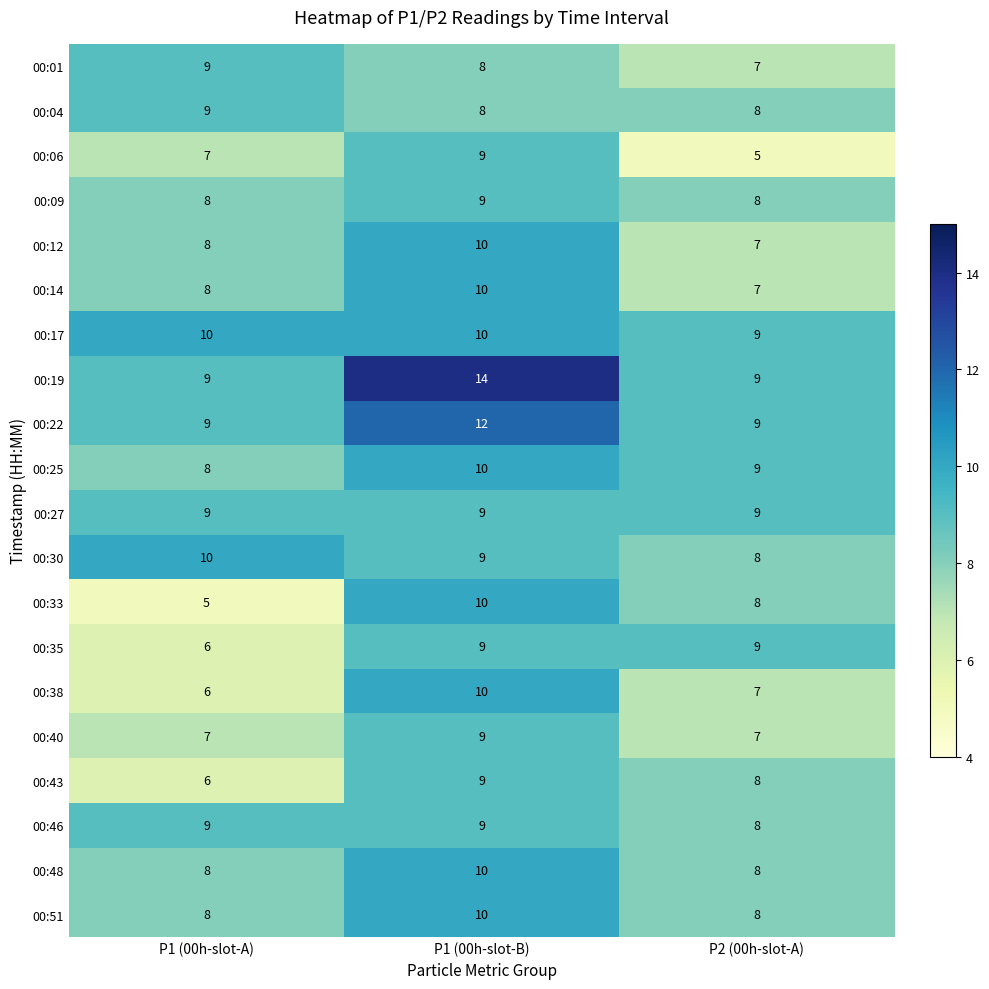

At which category is the sum across all series the highest?

P1 (00h-slot-B)